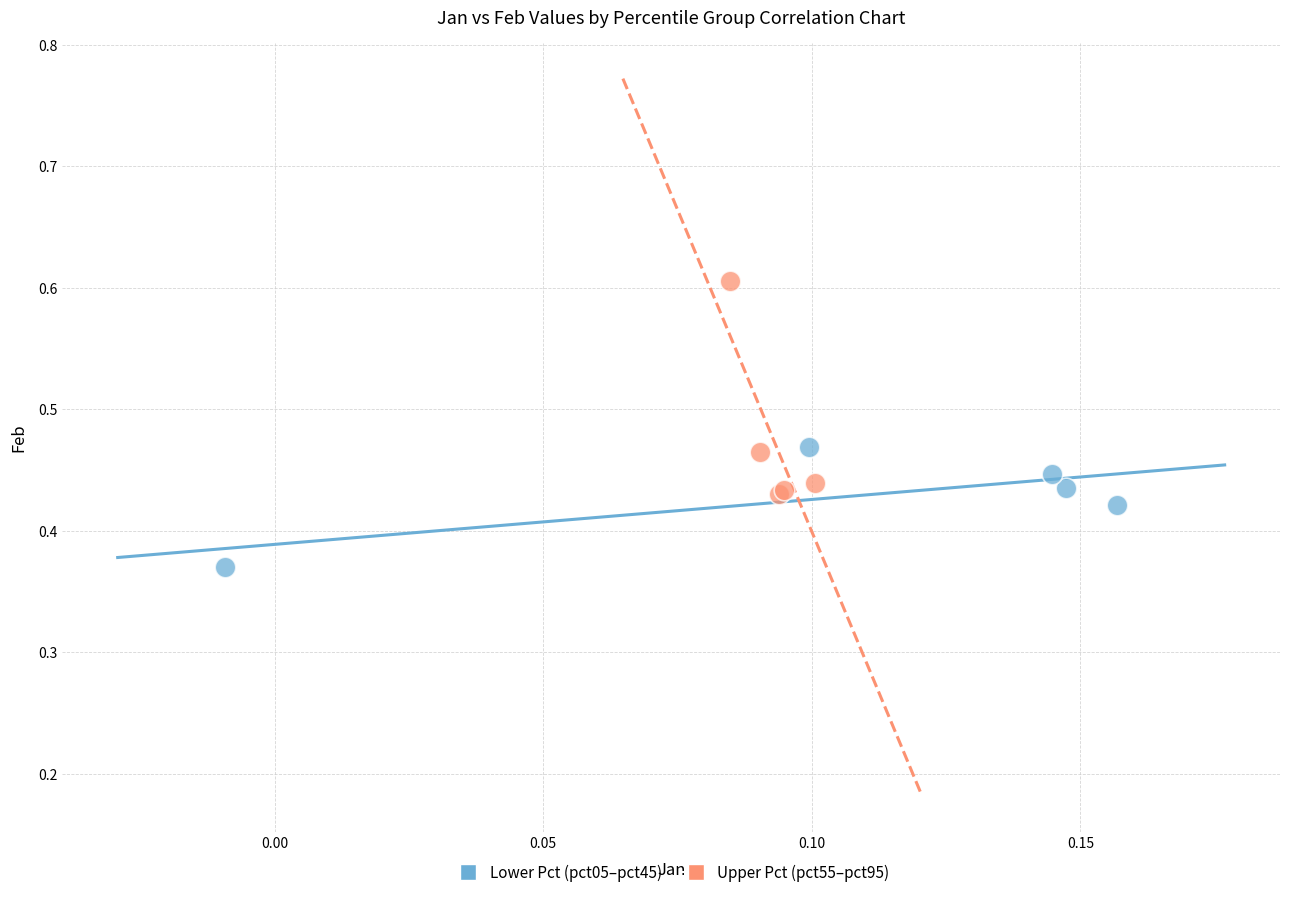

Which series reaches the maximum Y coordinate?

Upper Pct (pct55–pct95)